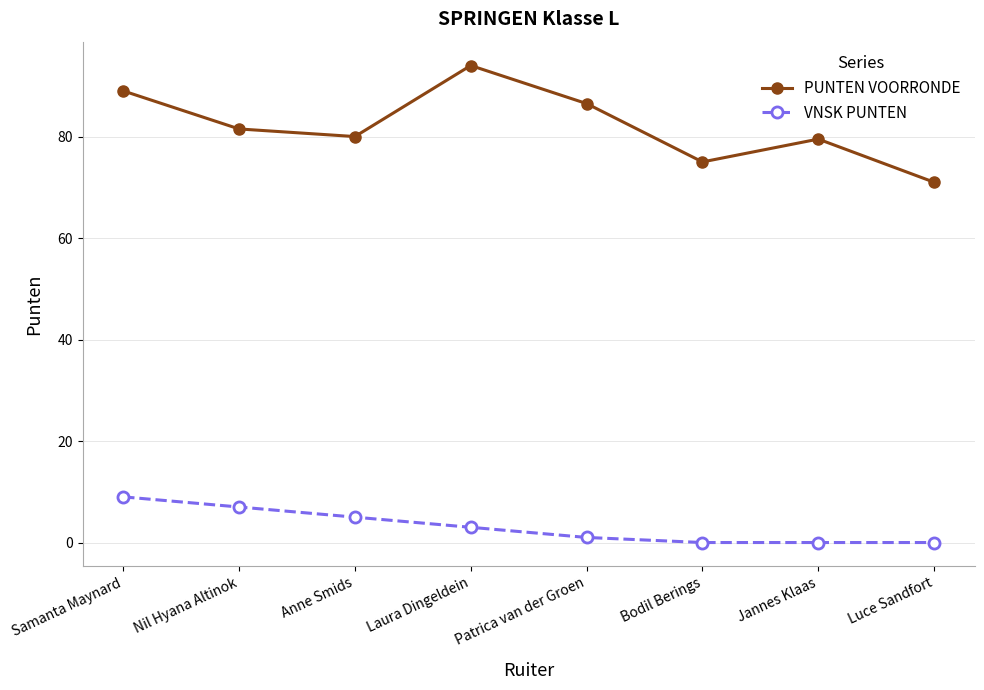

At which category does PUNTEN VOORRONDE reach its first local valley?

Anne Smids